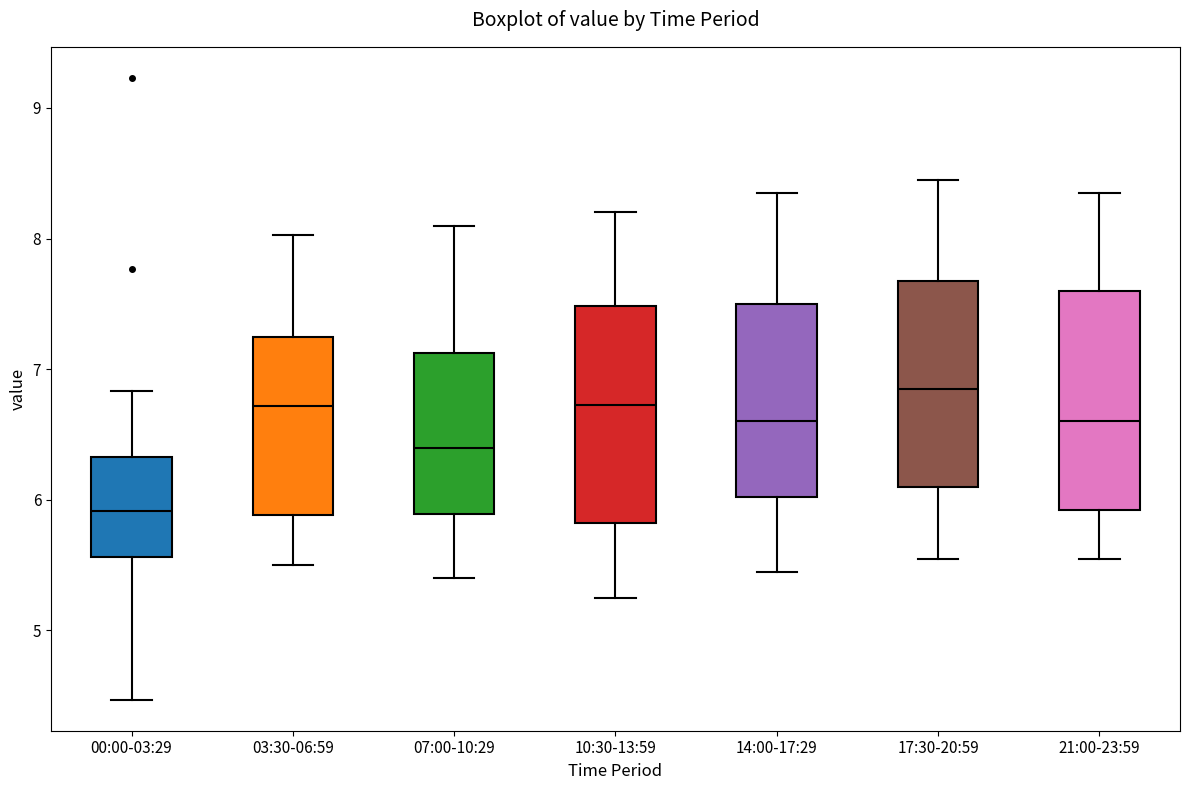

Reading left to right, transcribe this box plot: for each box, give where its median line is, the range the box spans, and where its two whiskers end, as read against the y-axis. The values are not printed on the chart, so give them approximately, as read against the axis.

00:00-03:29: median 5.9, box 5.6 to 6.3, whiskers 4.5 to 6.8
03:30-06:59: median 6.7, box 5.9 to 7.2, whiskers 5.5 to 8.0
07:00-10:29: median 6.4, box 5.9 to 7.1, whiskers 5.4 to 8.1
10:30-13:59: median 6.7, box 5.8 to 7.5, whiskers 5.3 to 8.2
14:00-17:29: median 6.6, box 6.0 to 7.5, whiskers 5.5 to 8.4
17:30-20:59: median 6.9, box 6.1 to 7.7, whiskers 5.6 to 8.5
21:00-23:59: median 6.6, box 5.9 to 7.6, whiskers 5.6 to 8.4